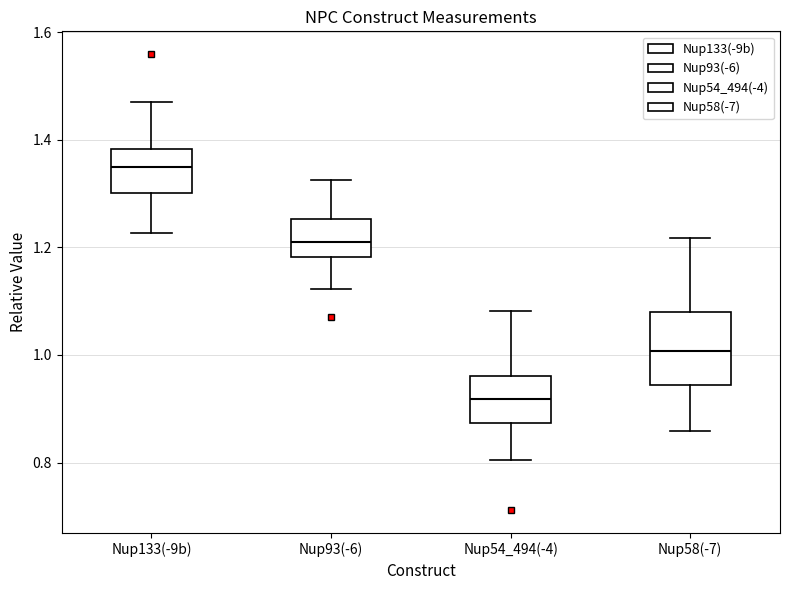

Where does the lower whisker of the box for Nup93(-6) end on the y-axis? The values are not printed on the chart, so give them approximately, as read against the axis.

1.12